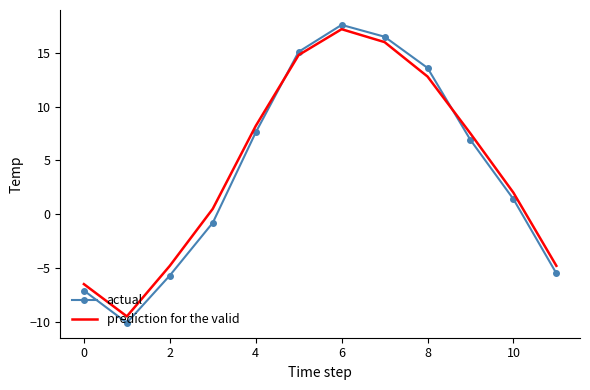

Reading right to left, transcribe all the data shown in this chart.

actual: -5.5	1.4	6.9	13.6	16.5	17.6	15.1	7.6	-0.8	-5.7	-10.1	-7.1
prediction for the valid: -4.8	2.0	7.5	12.8	16.0	17.2	14.8	8.2	0.5	-4.8	-9.5	-6.5